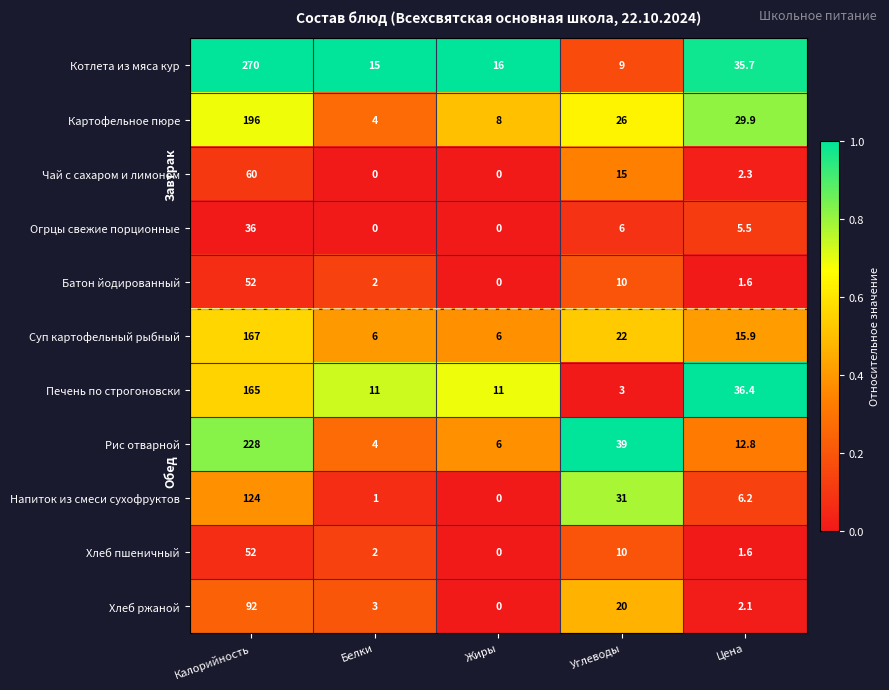

What is the approximate value of Хлеб ржаной at Цена?

2.1